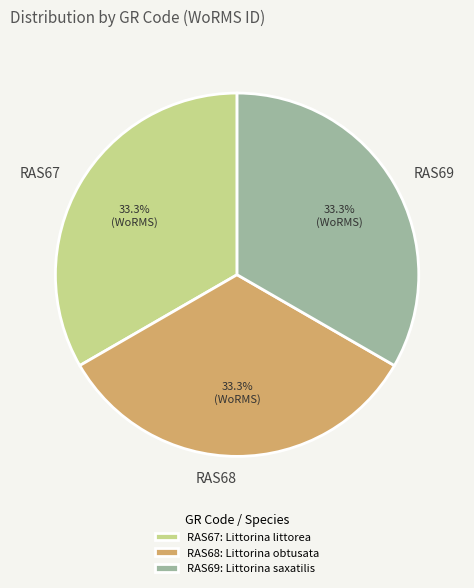

Is the sum of RAS69 and RAS67 greater than half?

Yes